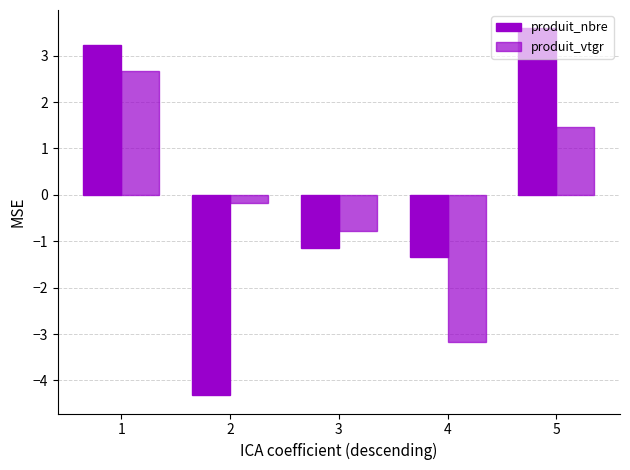

What is the total value across all series at 1?

5.9